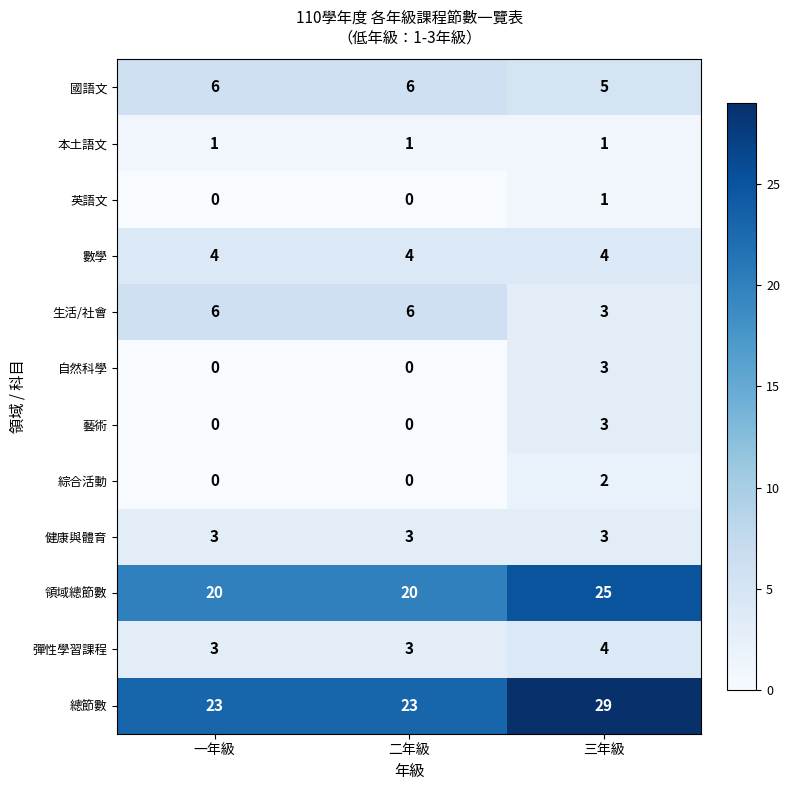

What is the difference between the highest and lowest values at 二年級?

23